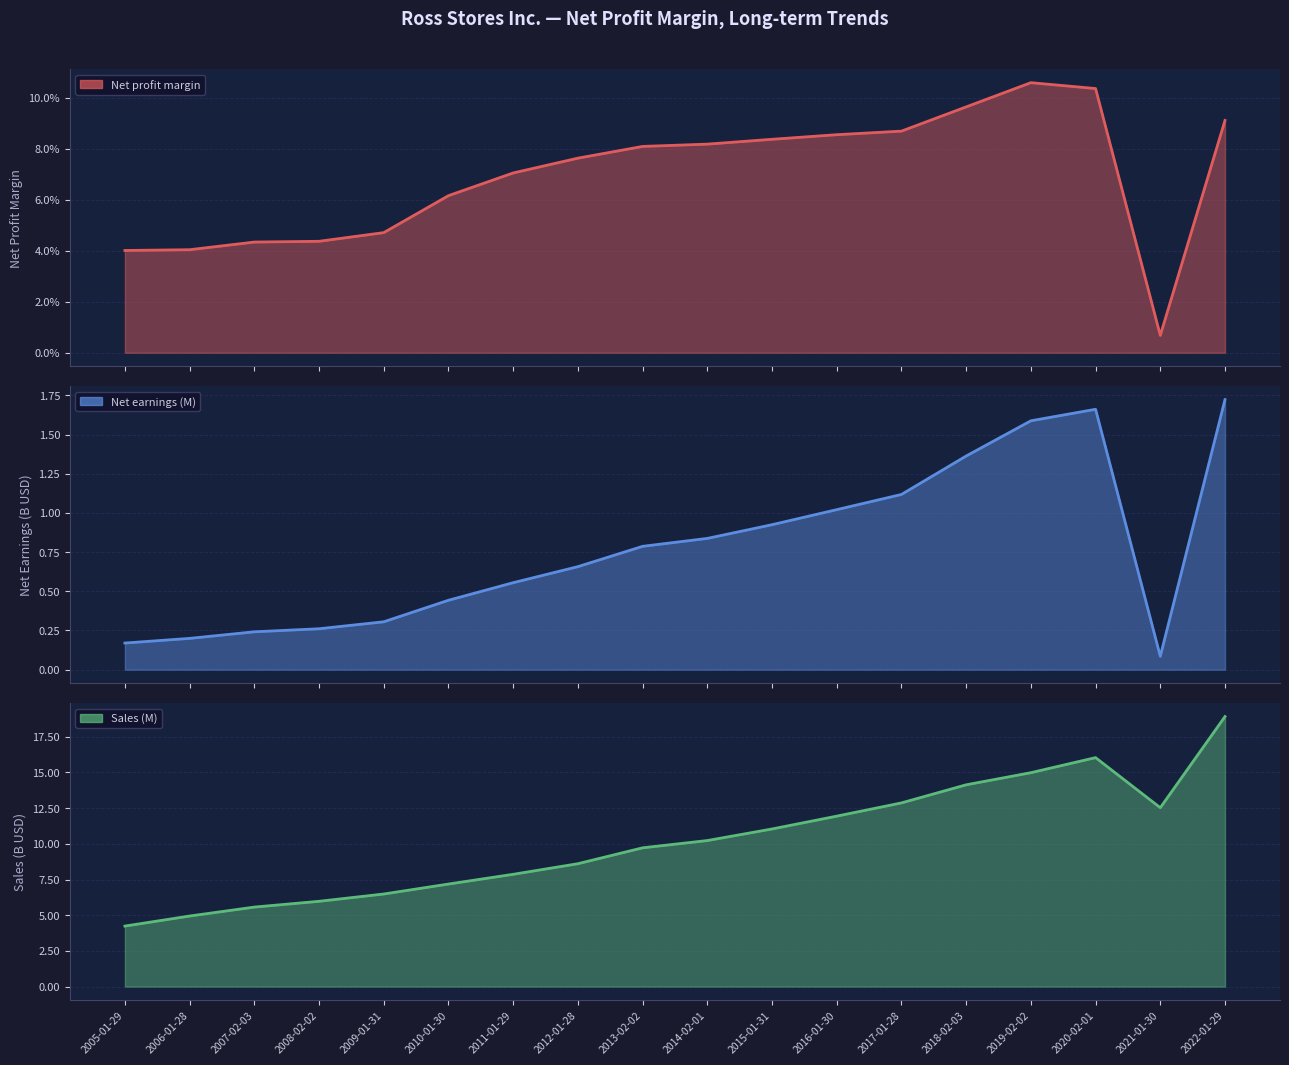

How many categories are shown in the chart?

18